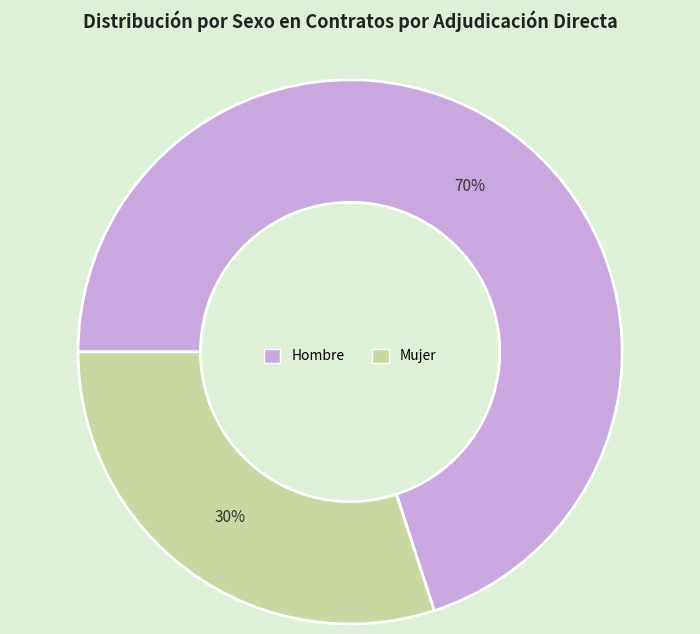

To the nearest percent, what portion does Mujer represent?

30%